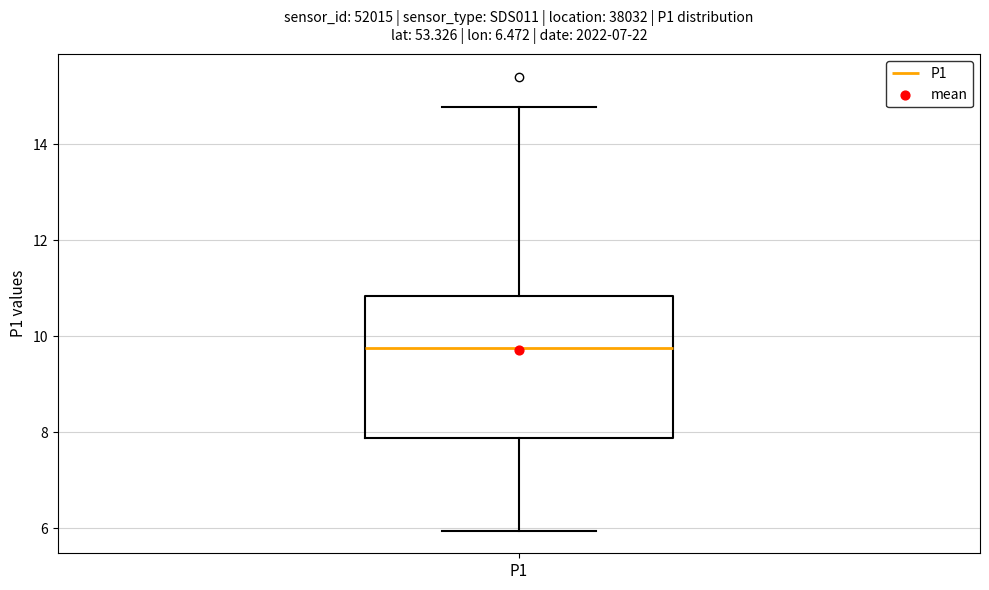

Where does the upper whisker of the box for P1 end on the y-axis? The values are not printed on the chart, so give them approximately, as read against the axis.

14.8